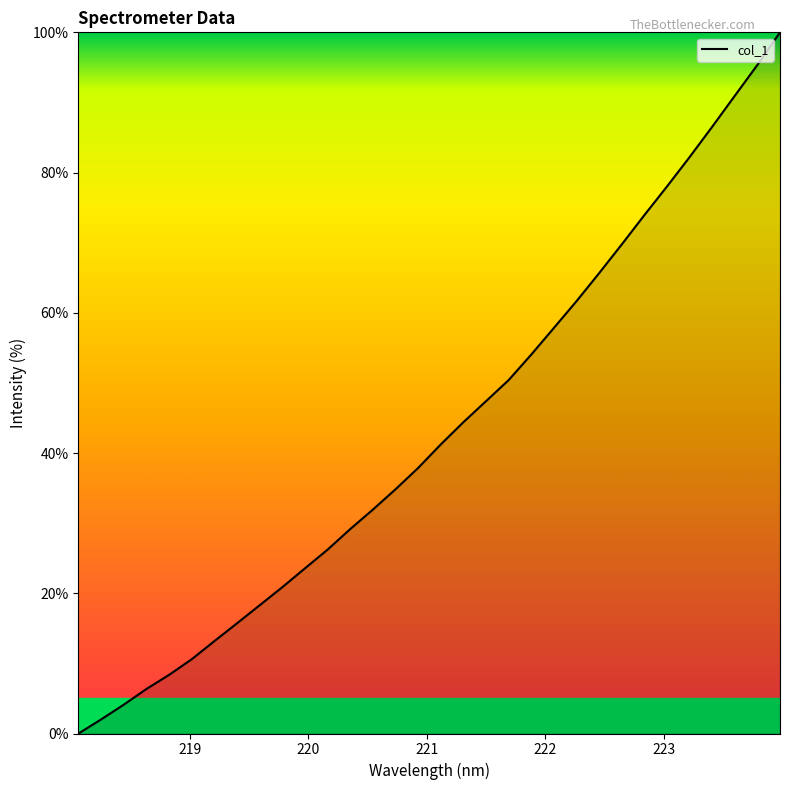

What is the greatest value displayed?

100.0